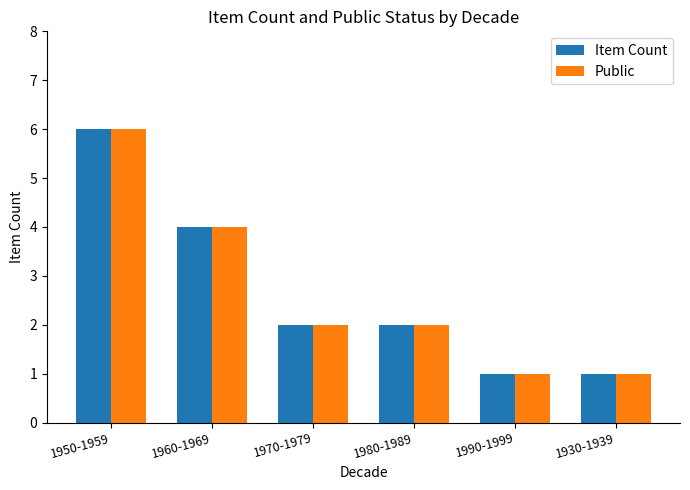

At which category is the sum across all series the highest?

1950-1959